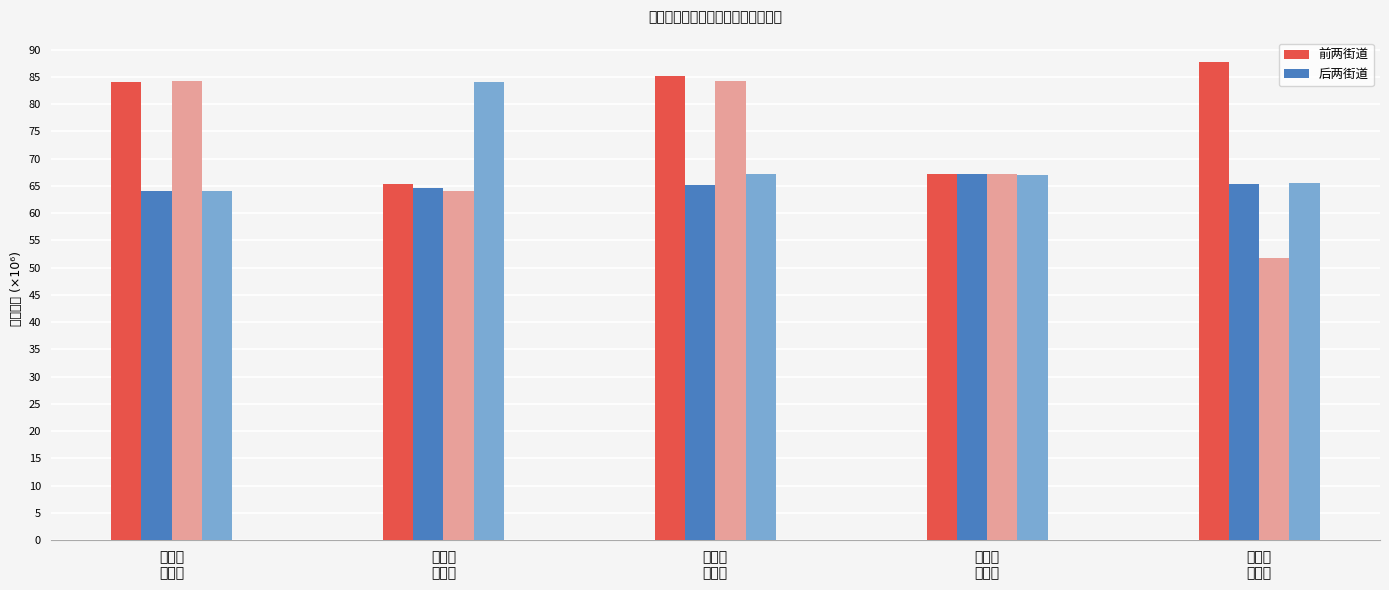

What are all the series names shown in the legend?

前两街道, 后两街道